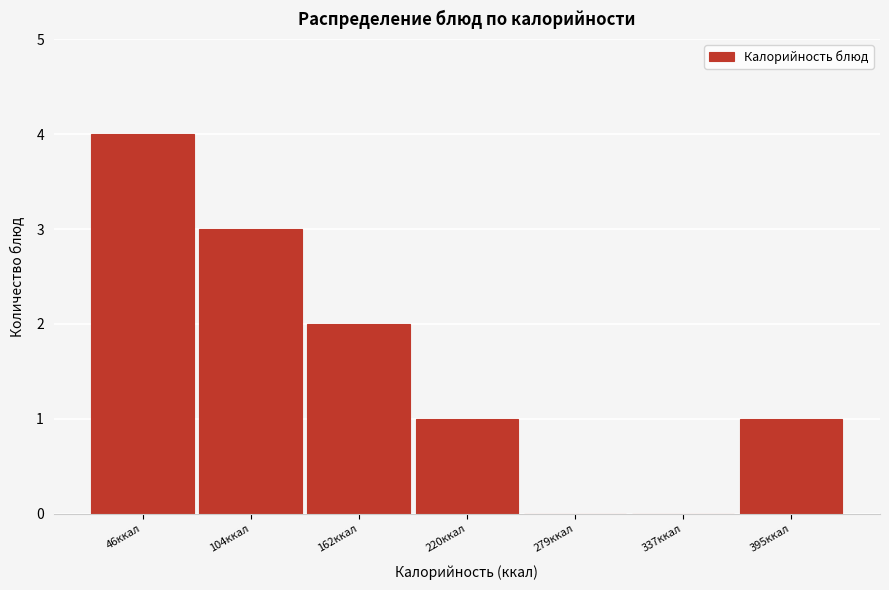

Reading left to right, list all the values displayed in this chart.

46ккал=4	104ккал=3	162ккал=2	220ккал=1	279ккал=0	337ккал=0	395ккал=1